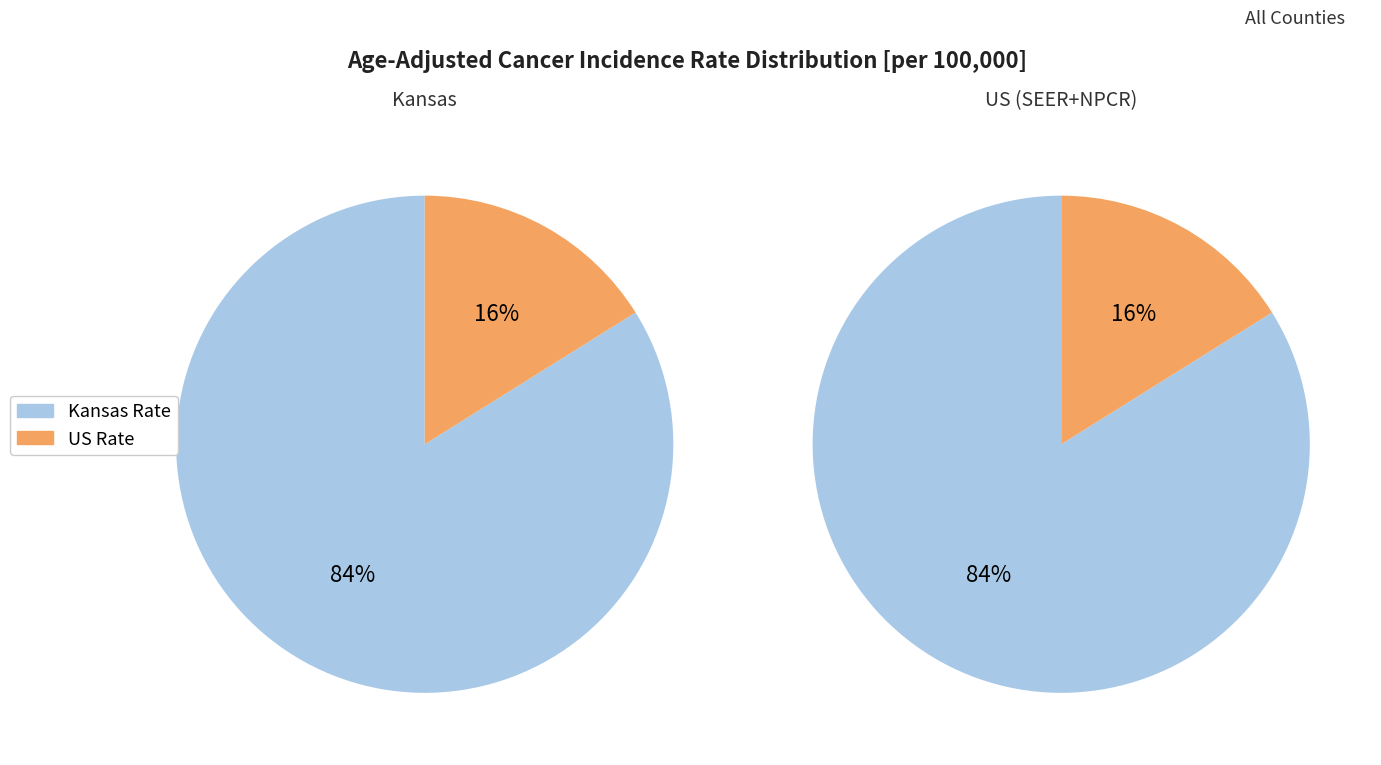

Between Kansas and US (SEER+NPCR), which series saw the biggest shift?

Kansas